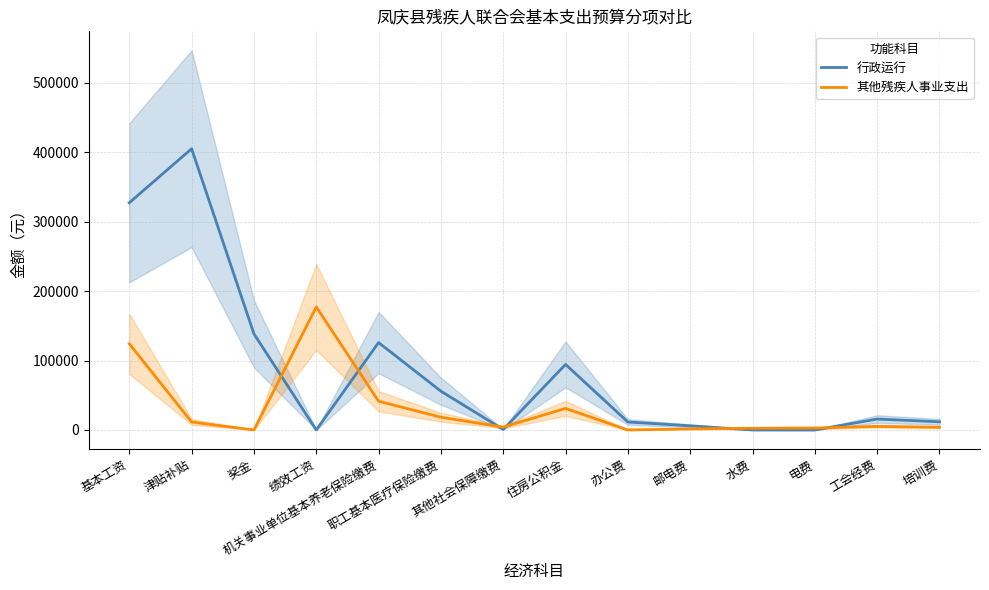

True or false: 其他残疾人事业支出 has more than 0 points higher than both neighbors.

True